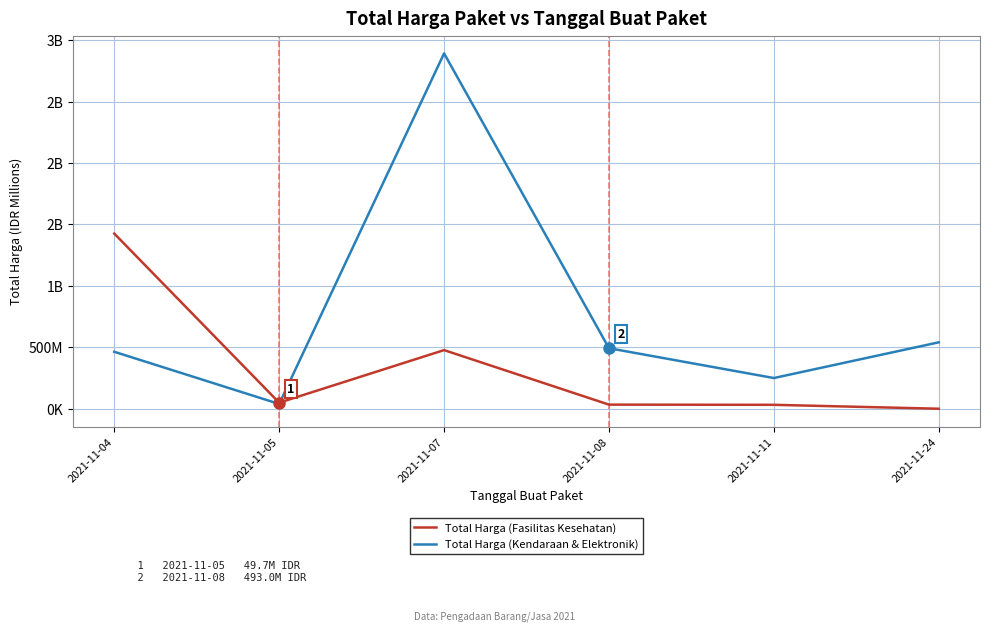

Which category has the highest value in the Total Harga (Kendaraan & Elektronik) series?

2021-11-07